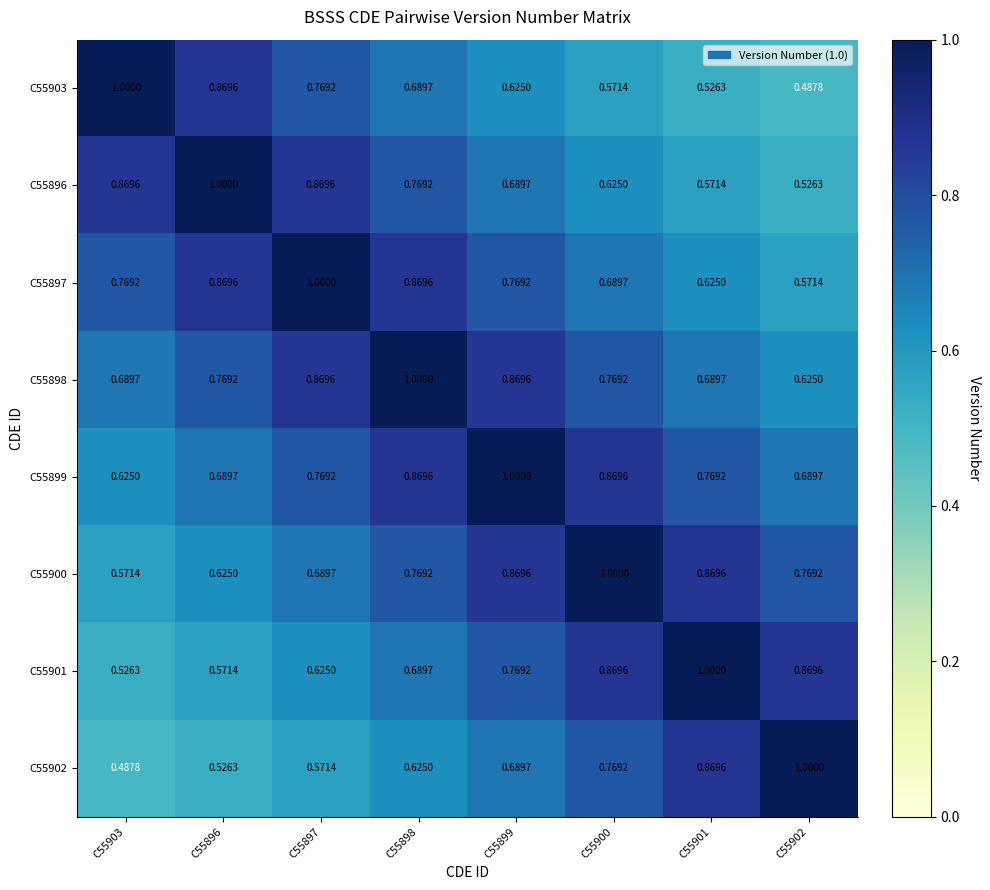

Is the value of C55898 at C55897 greater than the value of C55902 at C55903?

Yes